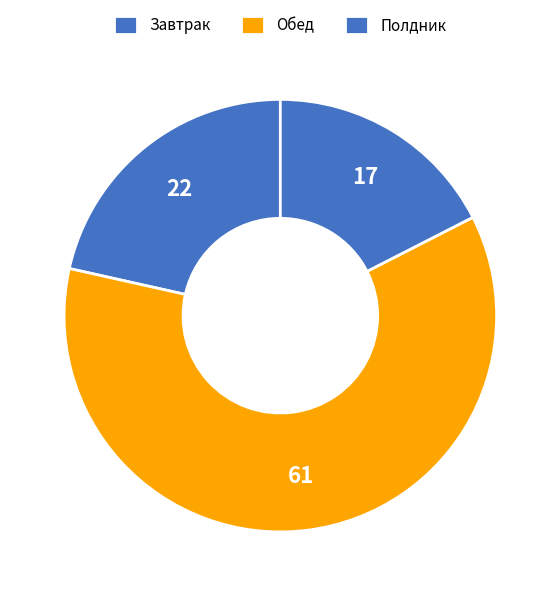

How many slices are in this pie chart?

3